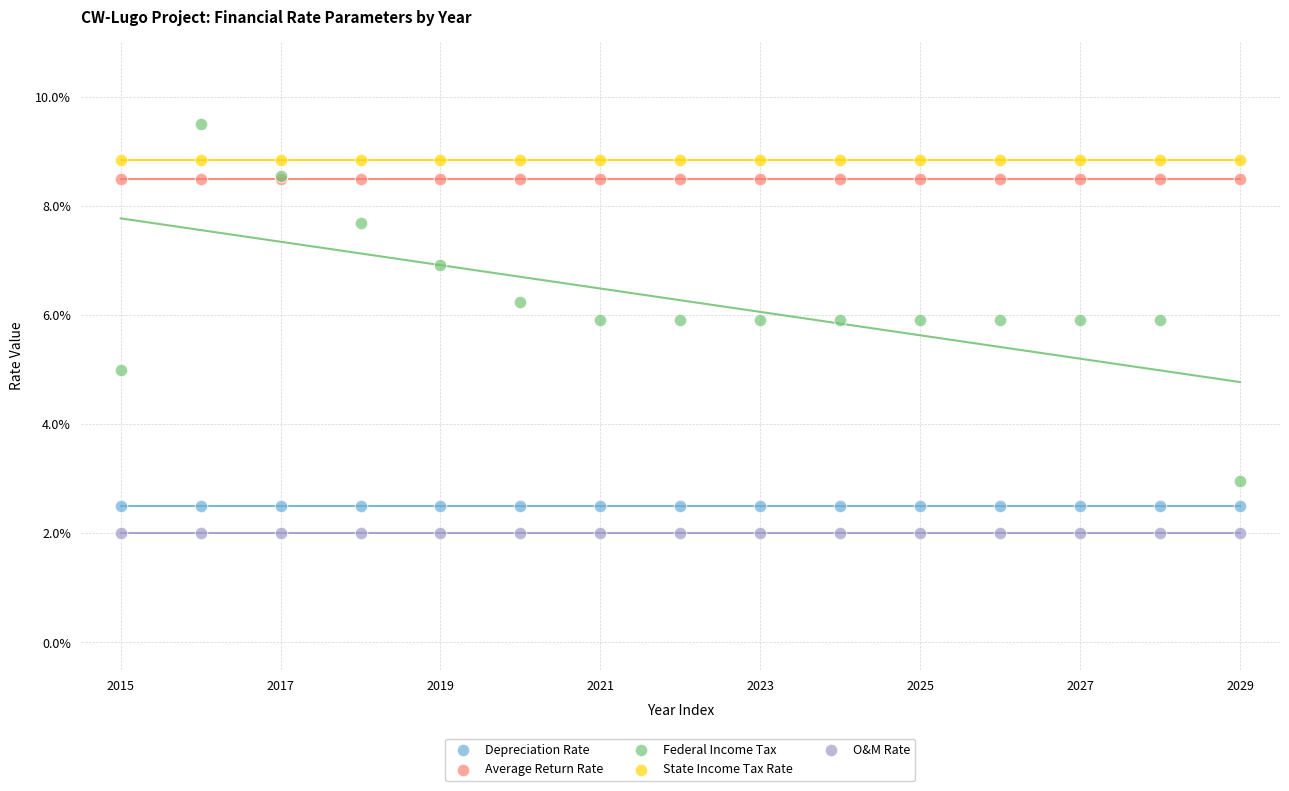

What are all the series names shown in the legend?

Depreciation Rate, Average Return Rate, Federal Income Tax, State Income Tax Rate, O&M Rate